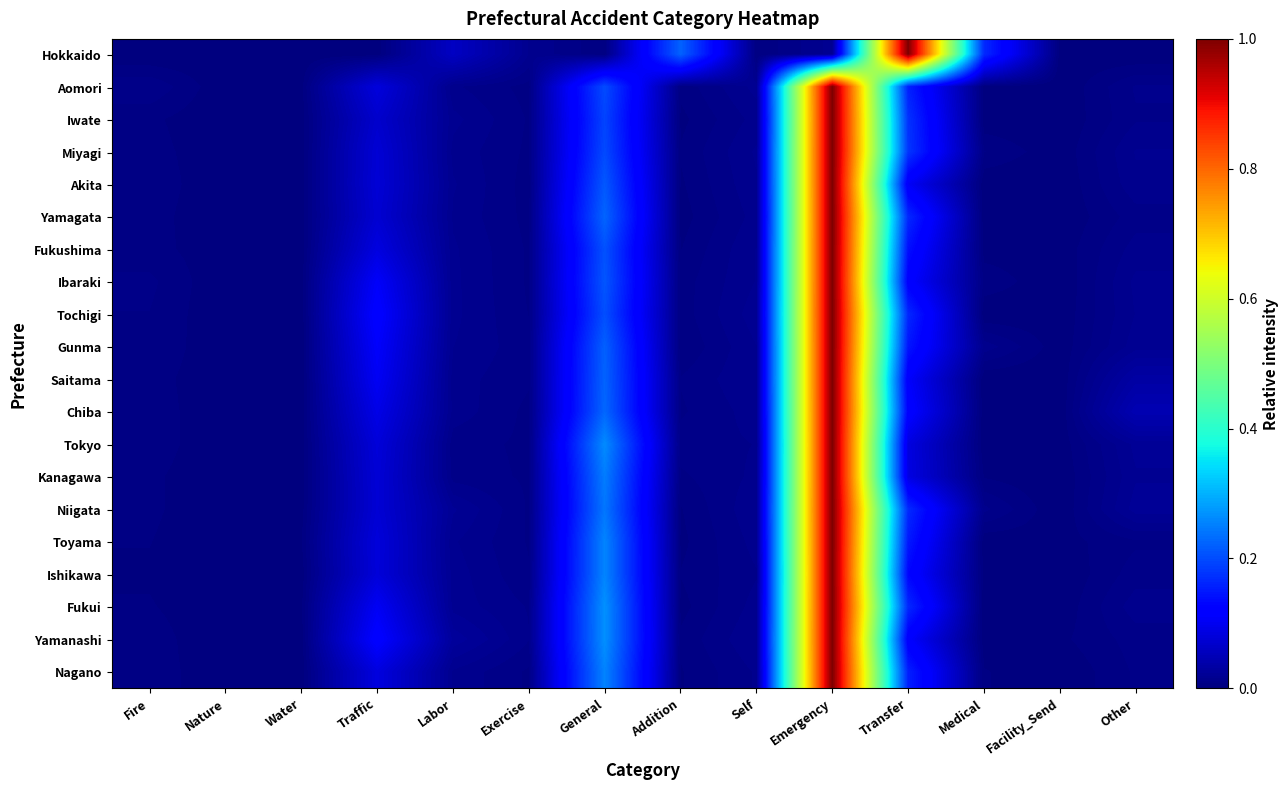

Reading left to right, transcribe all the data shown in this chart.

Hokkaido: Fire=0.0	Nature=0.0	Water=0.0	Traffic=0.0	Labor=0.1	Exercise=0.0	General=0.0	Addition=0.2	Self=0.0	Emergency=0.0	Transfer=1.0	Medical=0.2	Facility_Send=0.0	Other=0.0
Aomori: Fire=0.0	Nature=0.0	Water=0.0	Traffic=0.1	Labor=0.0	Exercise=0.0	General=0.2	Addition=0.0	Self=0.0	Emergency=1.0	Transfer=0.2	Medical=0.0	Facility_Send=0.0	Other=0.0
Iwate: Fire=0.0	Nature=0.0	Water=0.0	Traffic=0.1	Labor=0.0	Exercise=0.0	General=0.2	Addition=0.0	Self=0.0	Emergency=1.0	Transfer=0.2	Medical=0.0	Facility_Send=0.0	Other=0.0
Miyagi: Fire=0.0	Nature=0.0	Water=0.0	Traffic=0.1	Labor=0.0	Exercise=0.0	General=0.2	Addition=0.0	Self=0.0	Emergency=1.0	Transfer=0.2	Medical=0.0	Facility_Send=0.0	Other=0.0
Akita: Fire=0.0	Nature=0.0	Water=0.0	Traffic=0.1	Labor=0.0	Exercise=0.0	General=0.2	Addition=0.0	Self=0.0	Emergency=1.0	Transfer=0.1	Medical=0.0	Facility_Send=0.0	Other=0.0
Yamagata: Fire=0.0	Nature=0.0	Water=0.0	Traffic=0.1	Labor=0.0	Exercise=0.0	General=0.2	Addition=0.0	Self=0.0	Emergency=1.0	Transfer=0.2	Medical=0.0	Facility_Send=0.0	Other=0.0
Fukushima: Fire=0.0	Nature=0.0	Water=0.0	Traffic=0.1	Labor=0.0	Exercise=0.0	General=0.2	Addition=0.0	Self=0.0	Emergency=1.0	Transfer=0.1	Medical=0.0	Facility_Send=0.0	Other=0.0
Ibaraki: Fire=0.0	Nature=0.0	Water=0.0	Traffic=0.1	Labor=0.0	Exercise=0.0	General=0.2	Addition=0.0	Self=0.0	Emergency=1.0	Transfer=0.1	Medical=0.0	Facility_Send=0.0	Other=0.0
Tochigi: Fire=0.0	Nature=0.0	Water=0.0	Traffic=0.1	Labor=0.0	Exercise=0.0	General=0.2	Addition=0.0	Self=0.0	Emergency=1.0	Transfer=0.2	Medical=0.0	Facility_Send=0.0	Other=0.0
Gunma: Fire=0.0	Nature=0.0	Water=0.0	Traffic=0.1	Labor=0.0	Exercise=0.0	General=0.2	Addition=0.0	Self=0.0	Emergency=1.0	Transfer=0.1	Medical=0.0	Facility_Send=0.0	Other=0.0
Saitama: Fire=0.0	Nature=0.0	Water=0.0	Traffic=0.1	Labor=0.0	Exercise=0.0	General=0.2	Addition=0.0	Self=0.0	Emergency=1.0	Transfer=0.1	Medical=0.0	Facility_Send=0.0	Other=0.0
Chiba: Fire=0.0	Nature=0.0	Water=0.0	Traffic=0.1	Labor=0.0	Exercise=0.0	General=0.2	Addition=0.0	Self=0.0	Emergency=1.0	Transfer=0.1	Medical=0.0	Facility_Send=0.0	Other=0.0
Tokyo: Fire=0.0	Nature=0.0	Water=0.0	Traffic=0.1	Labor=0.0	Exercise=0.0	General=0.3	Addition=0.0	Self=0.0	Emergency=1.0	Transfer=0.1	Medical=0.0	Facility_Send=0.0	Other=0.0
Kanagawa: Fire=0.0	Nature=0.0	Water=0.0	Traffic=0.1	Labor=0.0	Exercise=0.0	General=0.2	Addition=0.0	Self=0.0	Emergency=1.0	Transfer=0.1	Medical=0.0	Facility_Send=0.0	Other=0.0
Niigata: Fire=0.0	Nature=0.0	Water=0.0	Traffic=0.1	Labor=0.0	Exercise=0.0	General=0.2	Addition=0.0	Self=0.0	Emergency=1.0	Transfer=0.2	Medical=0.0	Facility_Send=0.0	Other=0.0
Toyama: Fire=0.0	Nature=0.0	Water=0.0	Traffic=0.1	Labor=0.0	Exercise=0.0	General=0.3	Addition=0.0	Self=0.0	Emergency=1.0	Transfer=0.1	Medical=0.0	Facility_Send=0.0	Other=0.0
Ishikawa: Fire=0.0	Nature=0.0	Water=0.0	Traffic=0.1	Labor=0.0	Exercise=0.0	General=0.3	Addition=0.0	Self=0.0	Emergency=1.0	Transfer=0.1	Medical=0.0	Facility_Send=0.0	Other=0.0
Fukui: Fire=0.0	Nature=0.0	Water=0.0	Traffic=0.1	Labor=0.0	Exercise=0.0	General=0.3	Addition=0.0	Self=0.0	Emergency=1.0	Transfer=0.2	Medical=0.0	Facility_Send=0.0	Other=0.0
Yamanashi: Fire=0.0	Nature=0.0	Water=0.0	Traffic=0.1	Labor=0.0	Exercise=0.0	General=0.3	Addition=0.0	Self=0.0	Emergency=1.0	Transfer=0.1	Medical=0.0	Facility_Send=0.0	Other=0.0
Nagano: Fire=0.0	Nature=0.0	Water=0.0	Traffic=0.1	Labor=0.0	Exercise=0.0	General=0.3	Addition=0.0	Self=0.0	Emergency=1.0	Transfer=0.2	Medical=0.0	Facility_Send=0.0	Other=0.0